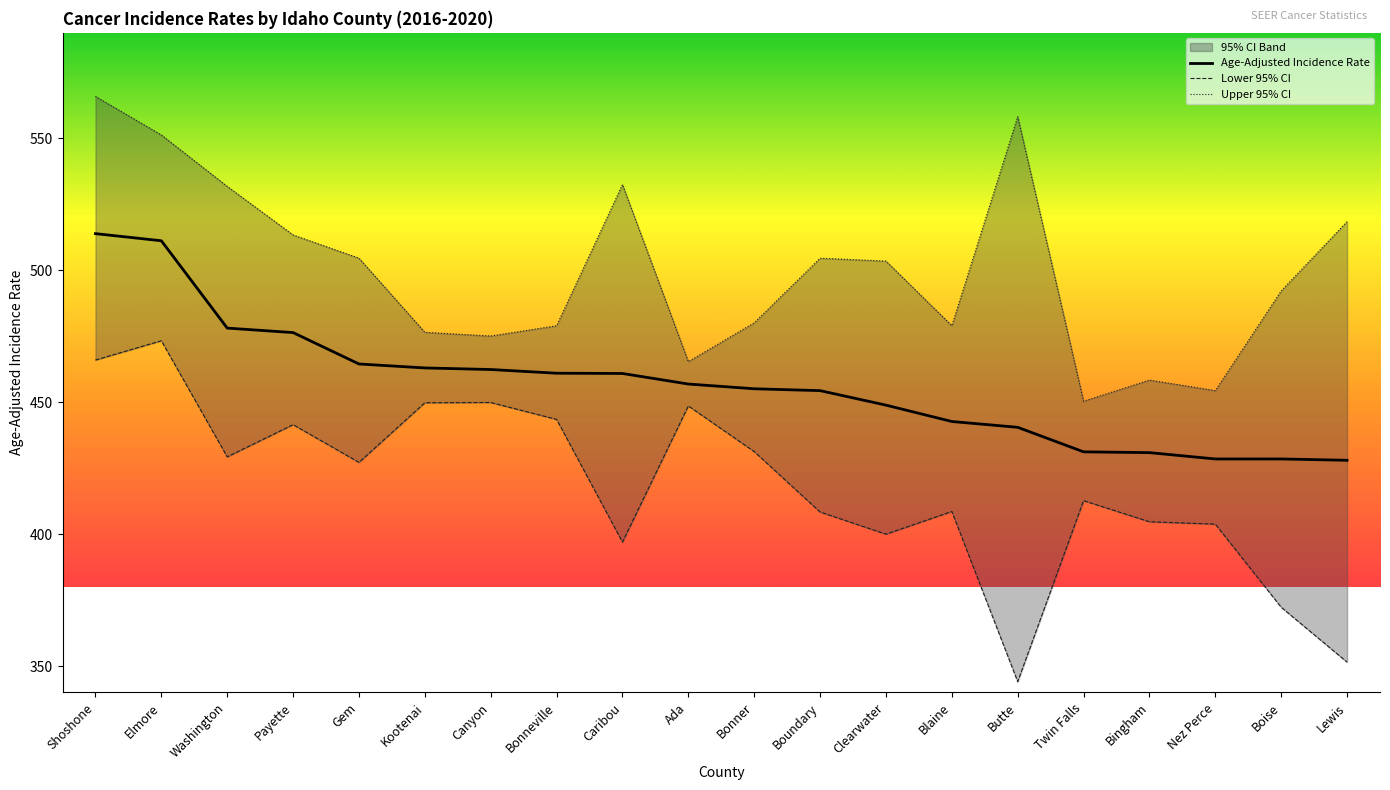

How many data points does each series have?

20